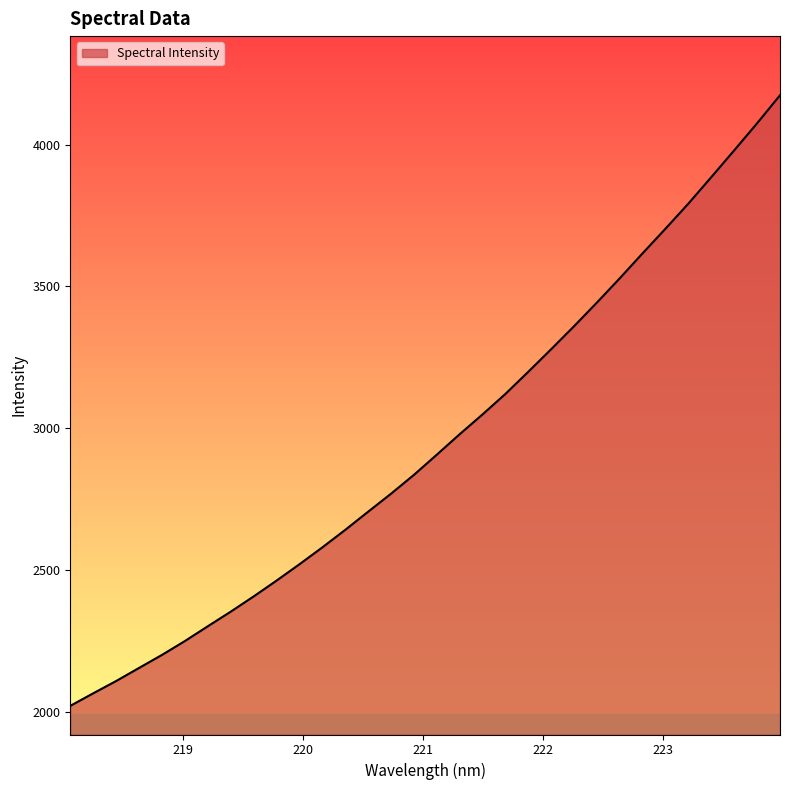

What is the greatest value displayed?

4173.7